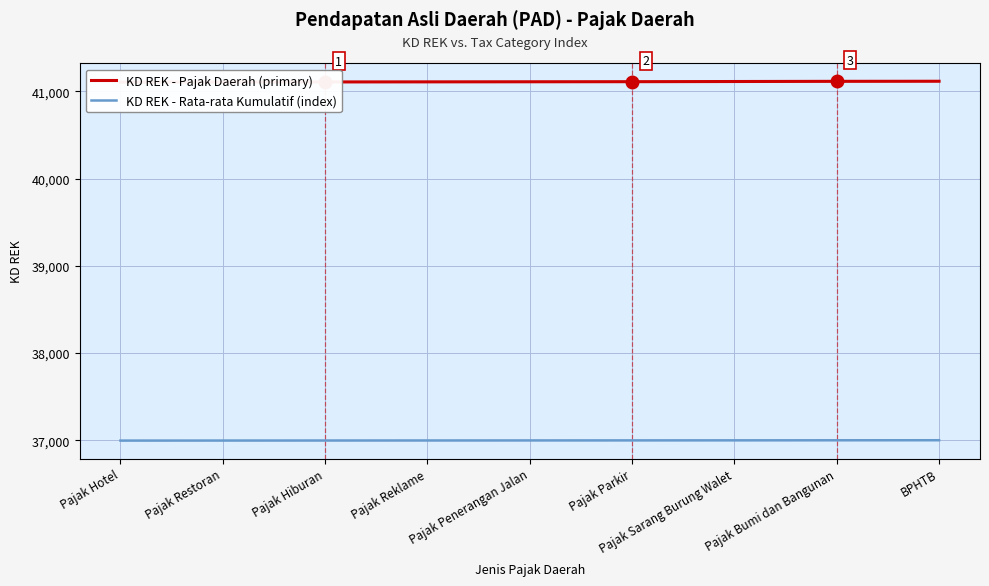

At which label does KD REK - Rata-rata Kumulatif (index) reach its minimum?

Pajak Hotel